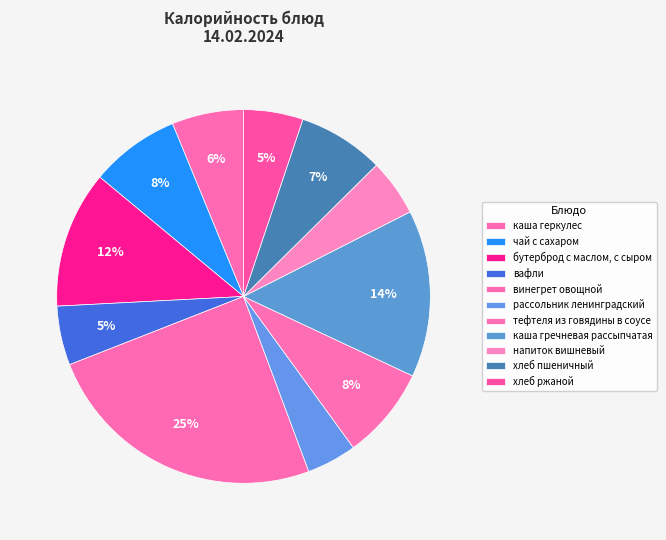

Which category has the smallest portion of the pie?

рассольник ленинградский